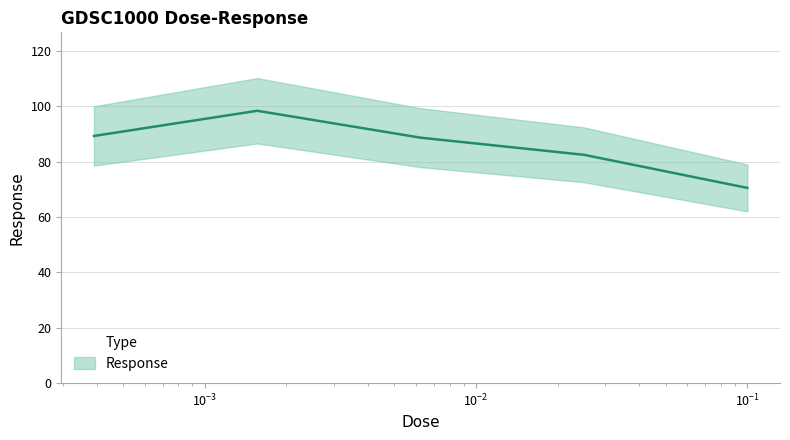

Reading left to right, extract all data points from this chart.

89.2	98.3	88.6	82.4	70.5